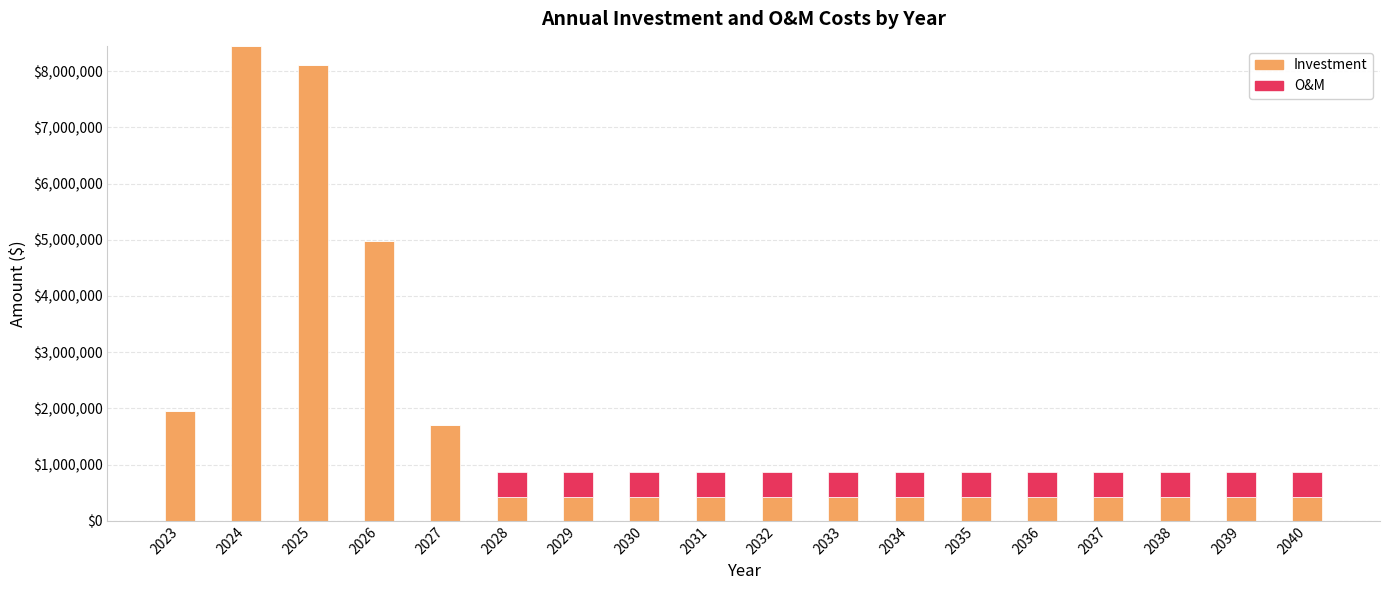

At which label is Investment closest to 4436040?

2026